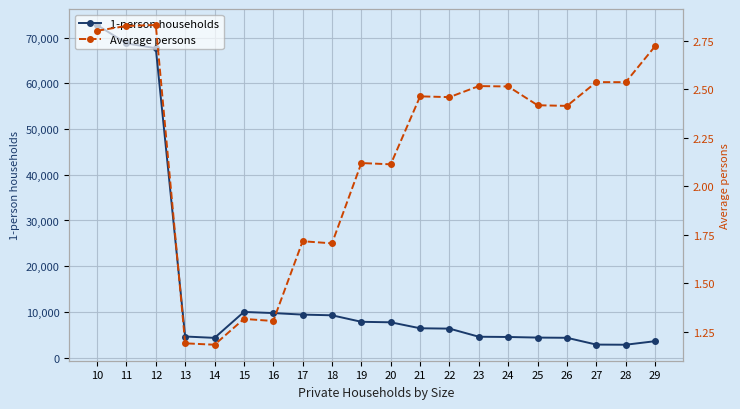

What are all the series names shown in the legend?

1-person households, Average persons